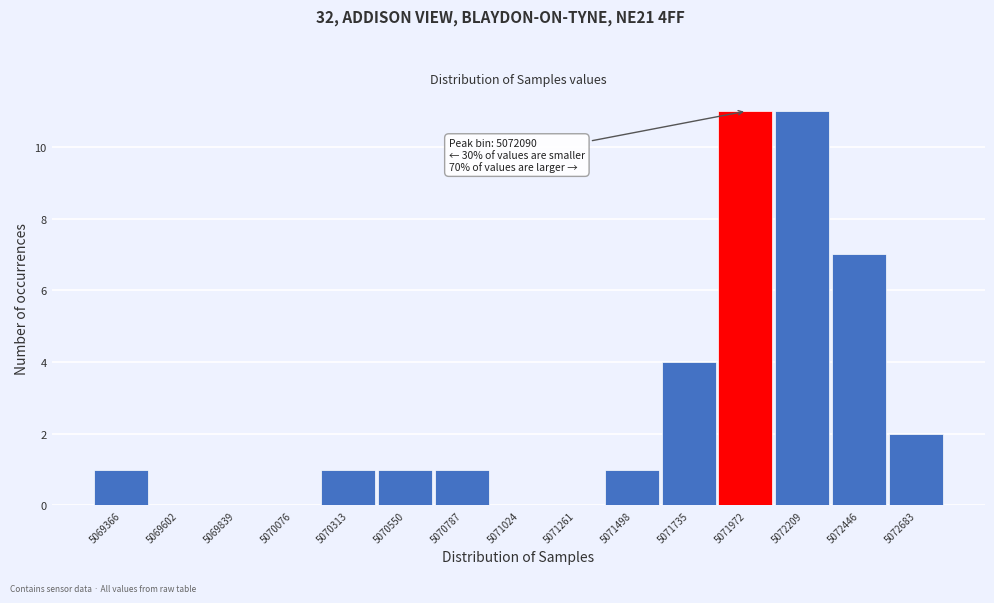

Reading left to right, transcribe all the data shown in this chart.

5069366=1	5069602=0	5069839=0	5070076=0	5070313=1	5070550=1	5070787=1	5071024=0	5071261=0	5071498=1	5071735=4	5071972=11	5072209=11	5072446=7	5072683=2